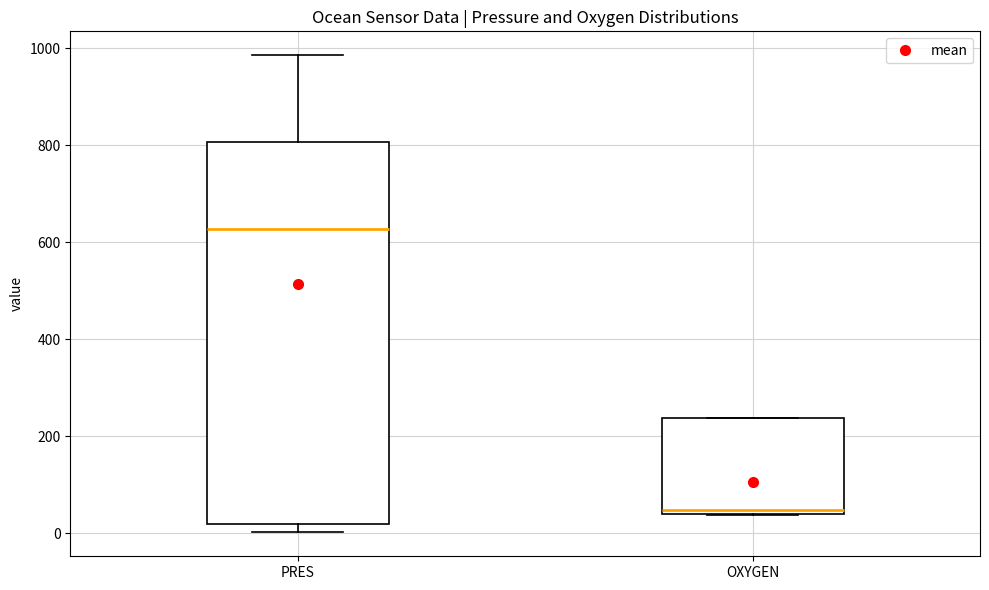

Reading left to right, read every box against the y-axis: the position of its median line, the range the box covers, and the ends of its whiskers. The values are not printed on the chart, so give them approximately, as read against the axis.

PRES: median 620, box 20 to 800, whiskers 0 to 980
OXYGEN: median 40 (just above the box's lower edge), box 40 to 240, whiskers 40 to 240